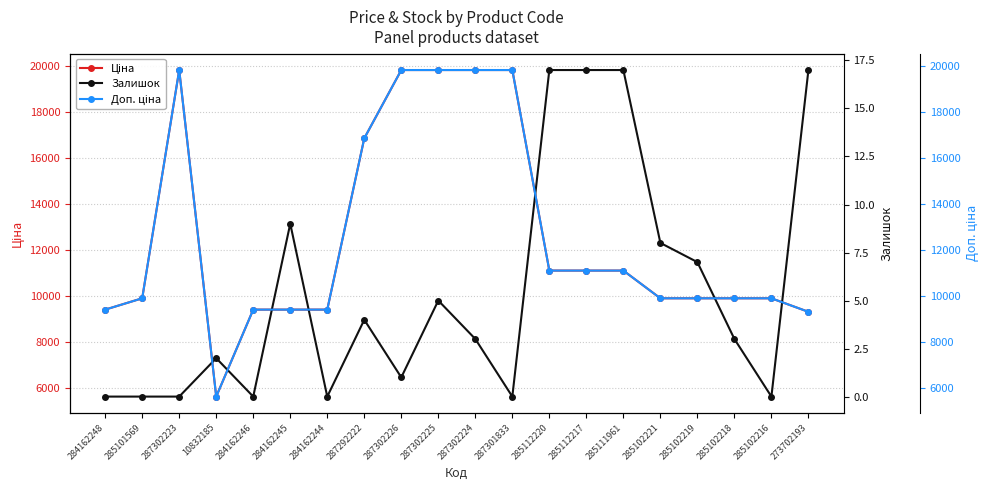

At how many categories does at least one series exceed 8813?

19